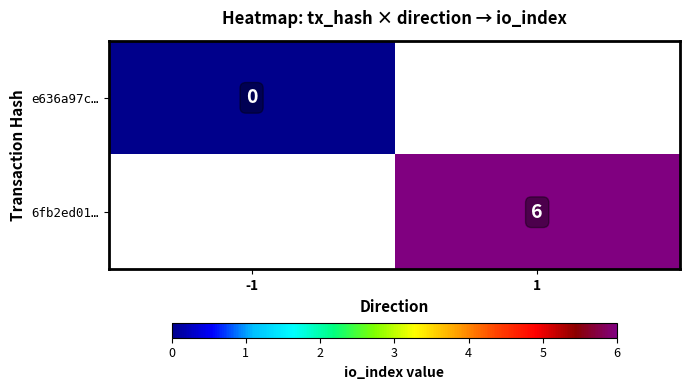

True or false: 6fb2ed01… has a value of 3 at 1.

False